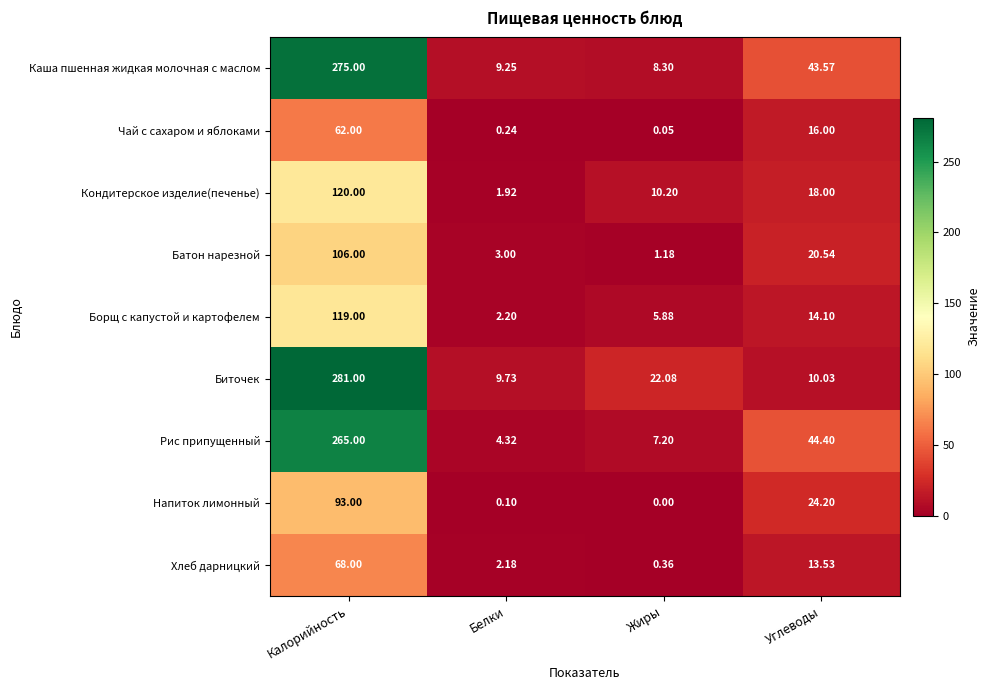

Between Жиры and Углеводы, which series saw the biggest shift?

Рис припущенный